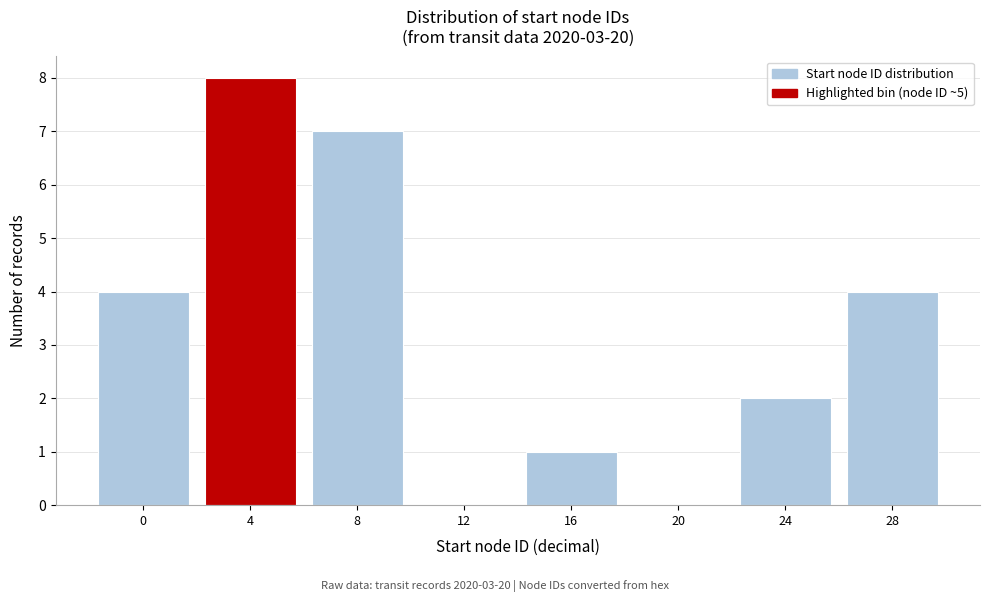

Reading left to right, extract all data points from this chart.

0=4	4=8	8=7	12=0	16=1	20=0	24=2	28=4